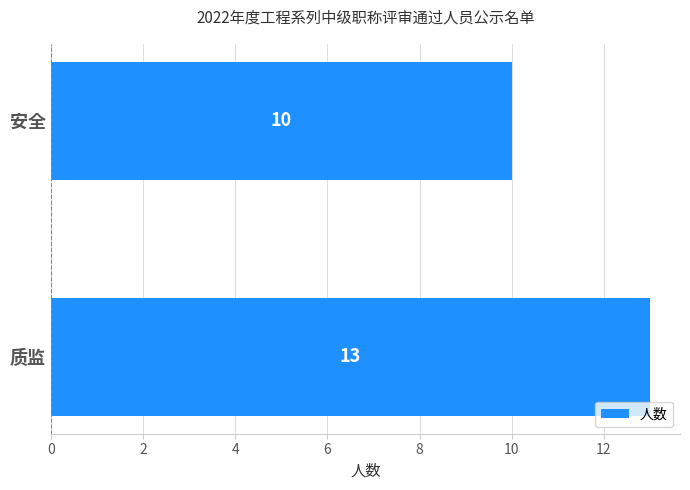

List the labels in order of value, smallest first.

安全, 质监